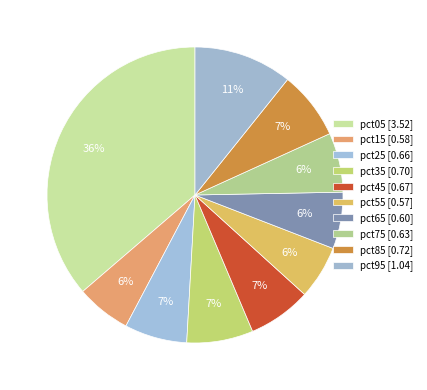

Rank the categories by value from highest to lowest.

pct05, pct95, pct85, pct35, pct45, pct25, pct75, pct65, pct15, pct55